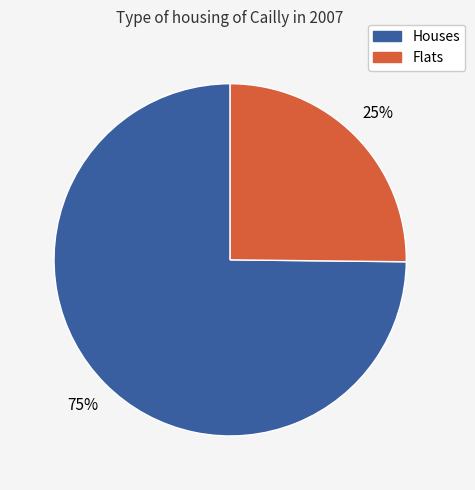

Does any single category account for the majority?

Yes